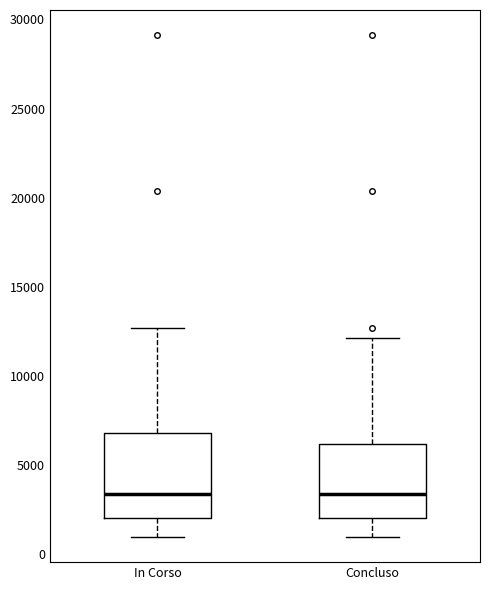

Which box is the tallest, from its lower edge to its upper edge?

In Corso